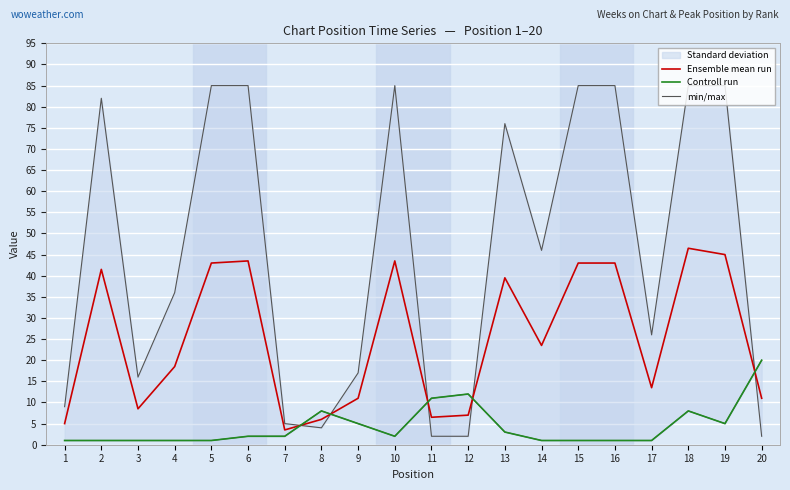

Which series has the widest spread of values?

min/max